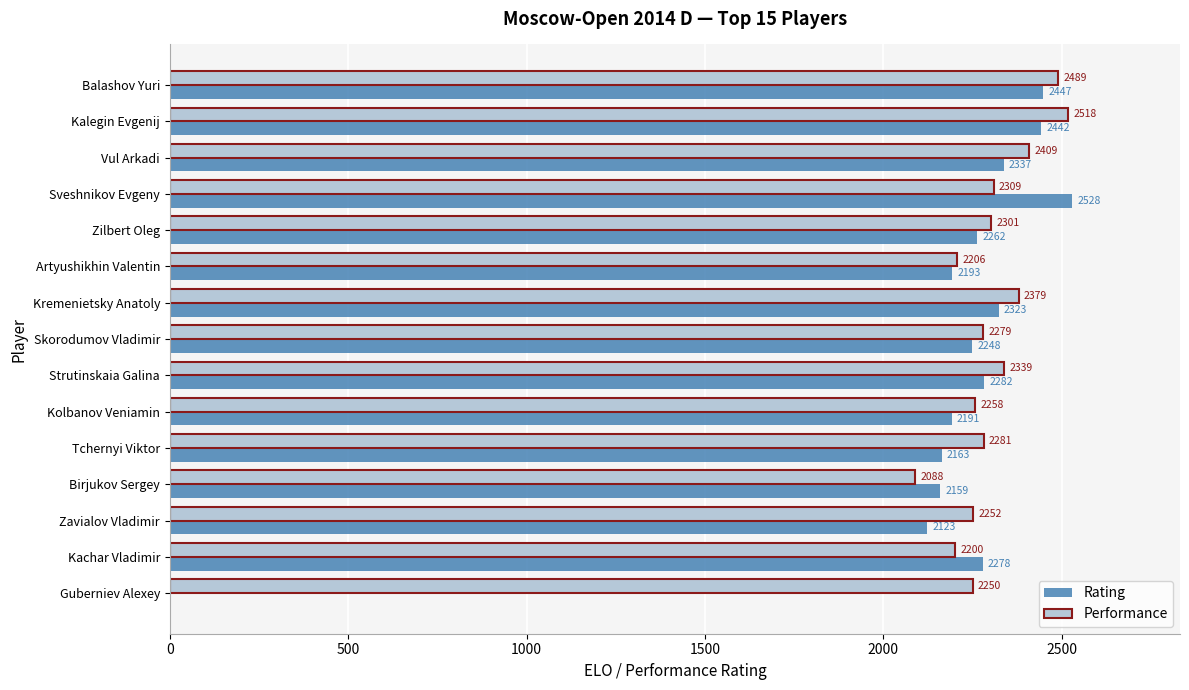

What is the sum of the Rating values at Vul Arkadi and Tchernyi Viktor?

4500